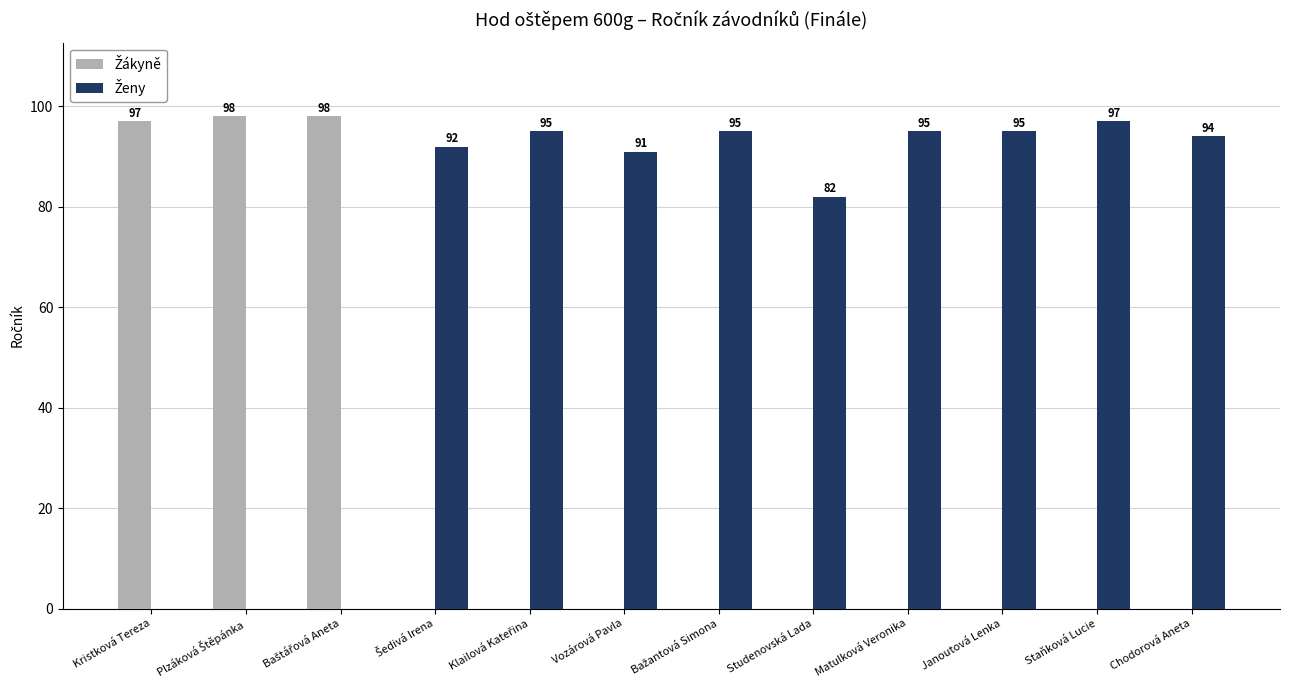

What is the total value across all series at Chodorová Aneta?

94